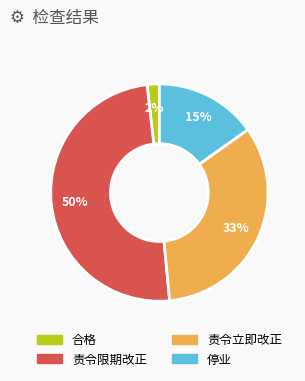

Is there any slice that represents more than half of the pie?

No